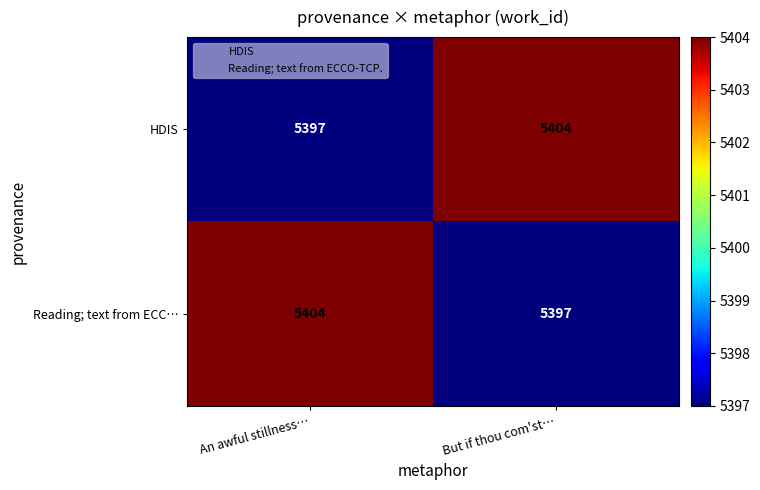

At But if thou com'st…, list the series in order from largest to smallest.

HDIS, Reading; text from ECC…